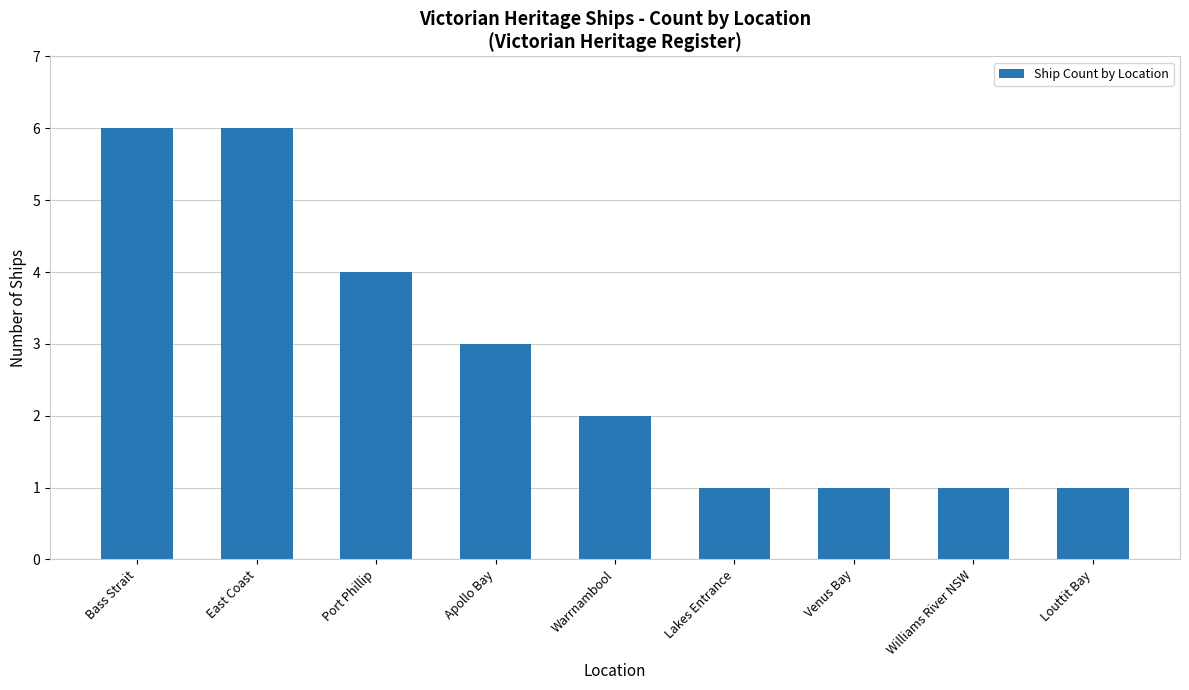

Count the values in the range 1 to 4.

7